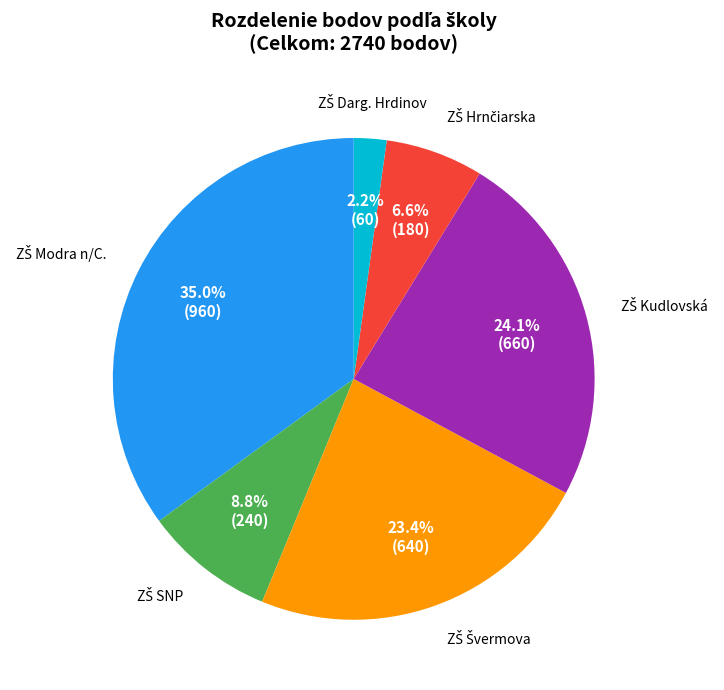

Is there a majority slice in this chart?

No